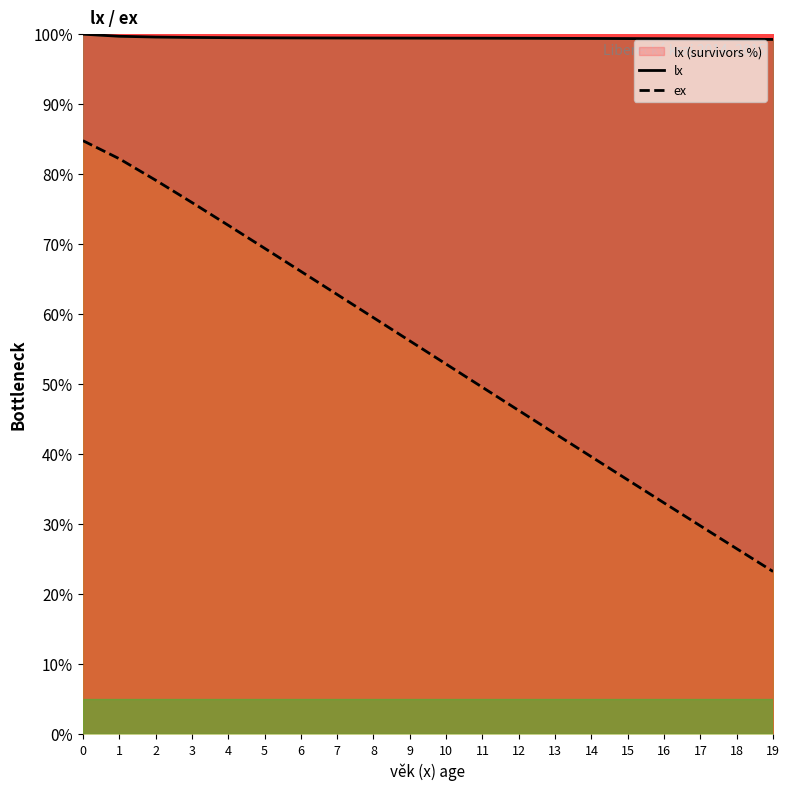

Rank the series at 8 from highest to lowest value.

lx, ex